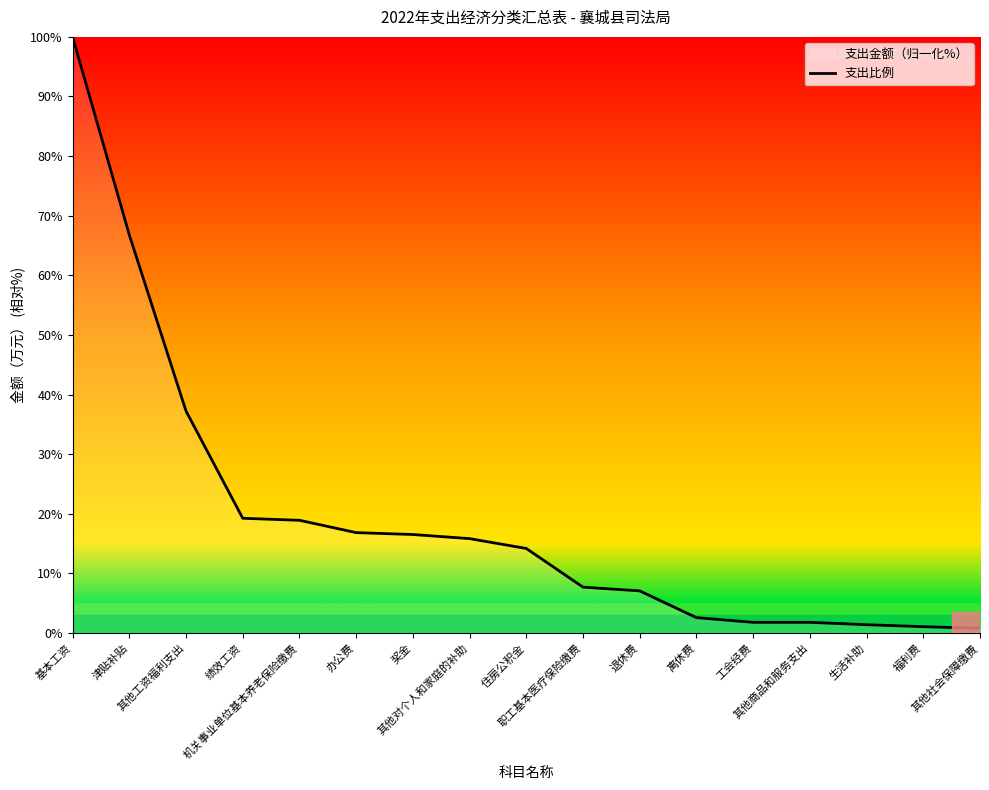

List the labels in order of value, smallest first.

其他社会保障缴费, 福利费, 生活补助, 工会经费, 其他商品和服务支出, 离休费, 退休费, 职工基本医疗保险缴费, 住房公积金, 其他对个人和家庭的补助, 奖金, 办公费, 机关事业单位基本养老保险缴费, 绩效工资, 其他工资福利支出, 津贴补贴, 基本工资